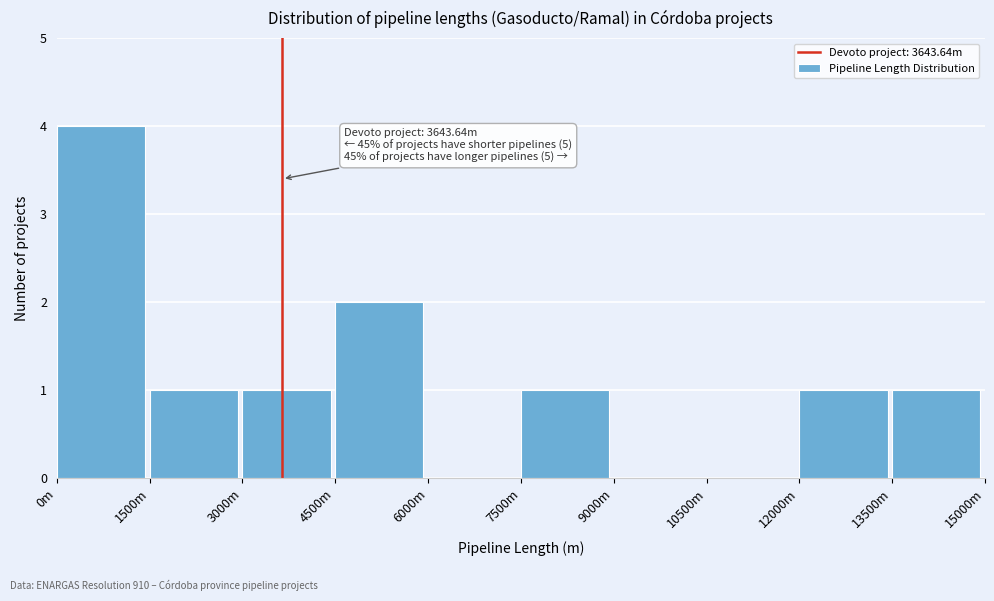

Reading right to left, extract all data points from this chart.

13500m=1	12000m=1	10500m=0	9000m=0	7500m=1	6000m=0	4500m=2	3000m=1	1500m=1	0m=4